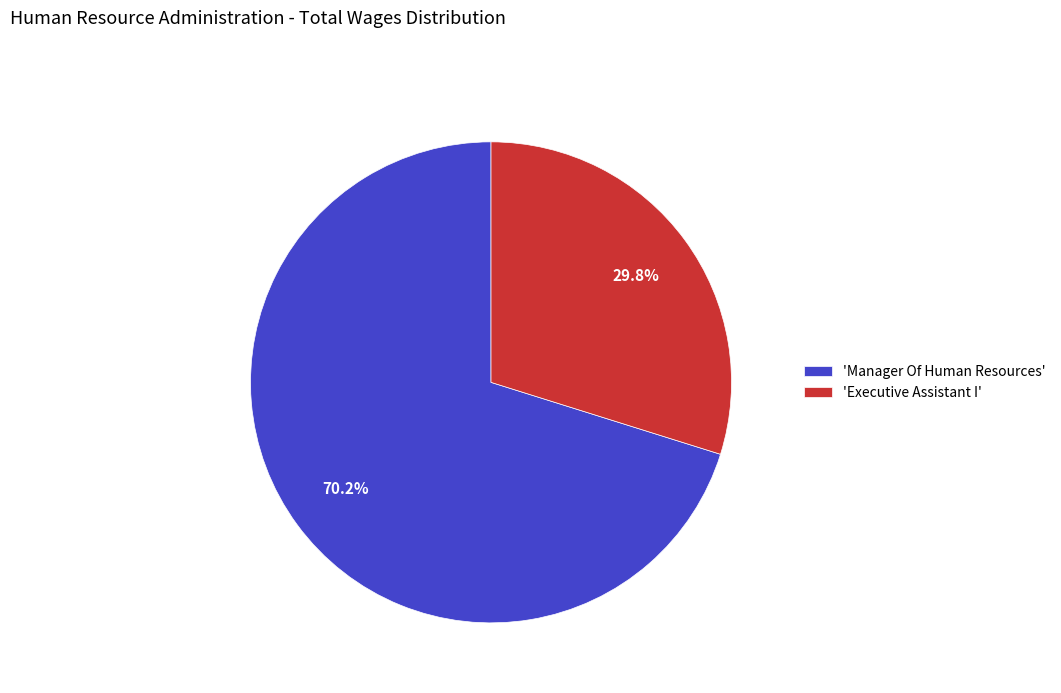

Combined, do 'Manager Of Human Resources' and 'Executive Assistant I' account for over 50%?

Yes